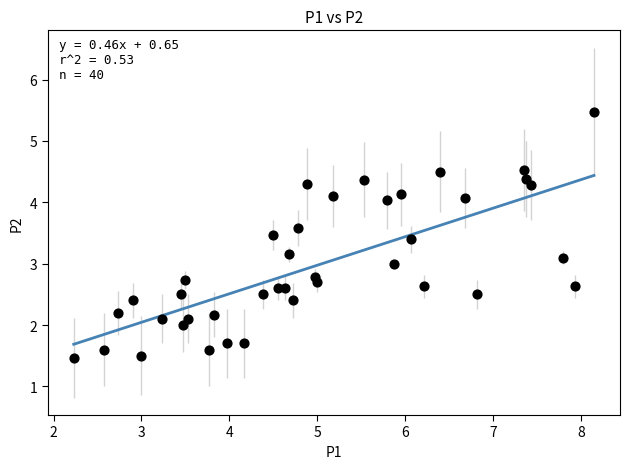

What is the range of X values (max minus min)?

5.9